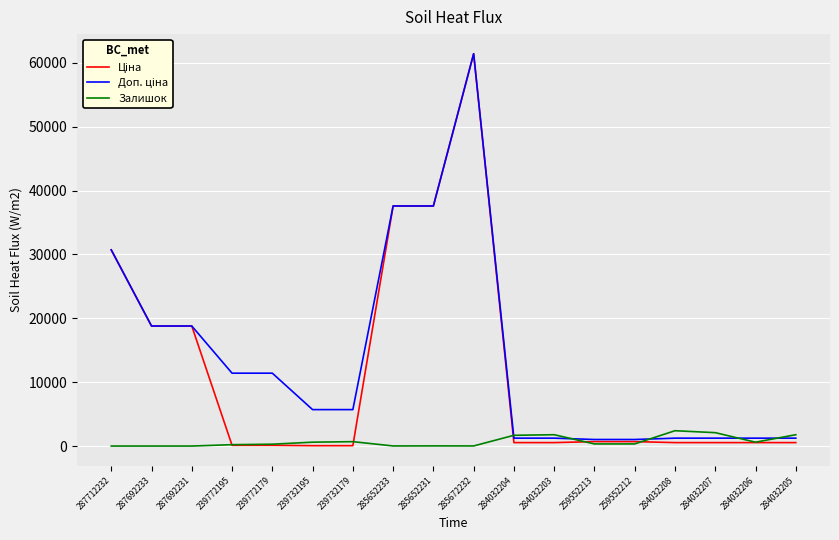

At which category is the sum across all series the highest?

285672232